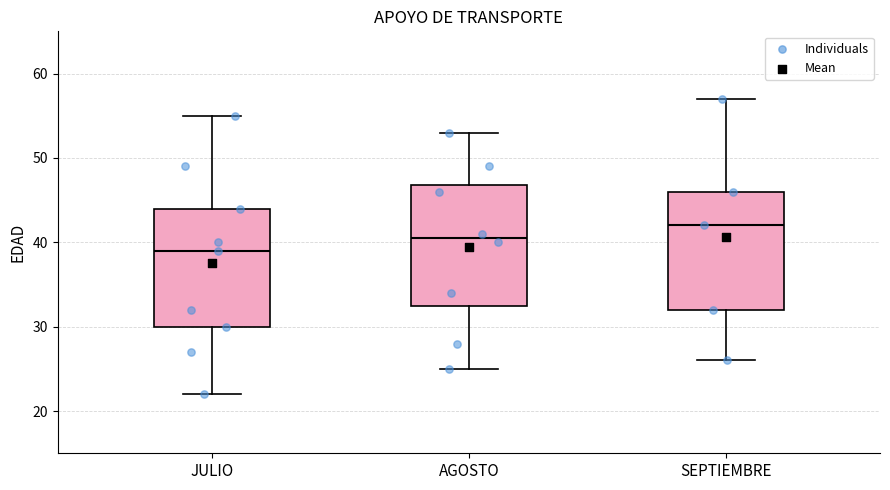

Reading left to right, transcribe this box plot: for each box, give where its median line is, the range the box spans, and where its two whiskers end, as read against the y-axis. The values are not printed on the chart, so give them approximately, as read against the axis.

JULIO: median 39, box 30 to 44, whiskers 22 to 55
AGOSTO: median 41, box 33 to 47, whiskers 25 to 53
SEPTIEMBRE: median 42, box 32 to 46, whiskers 26 to 57